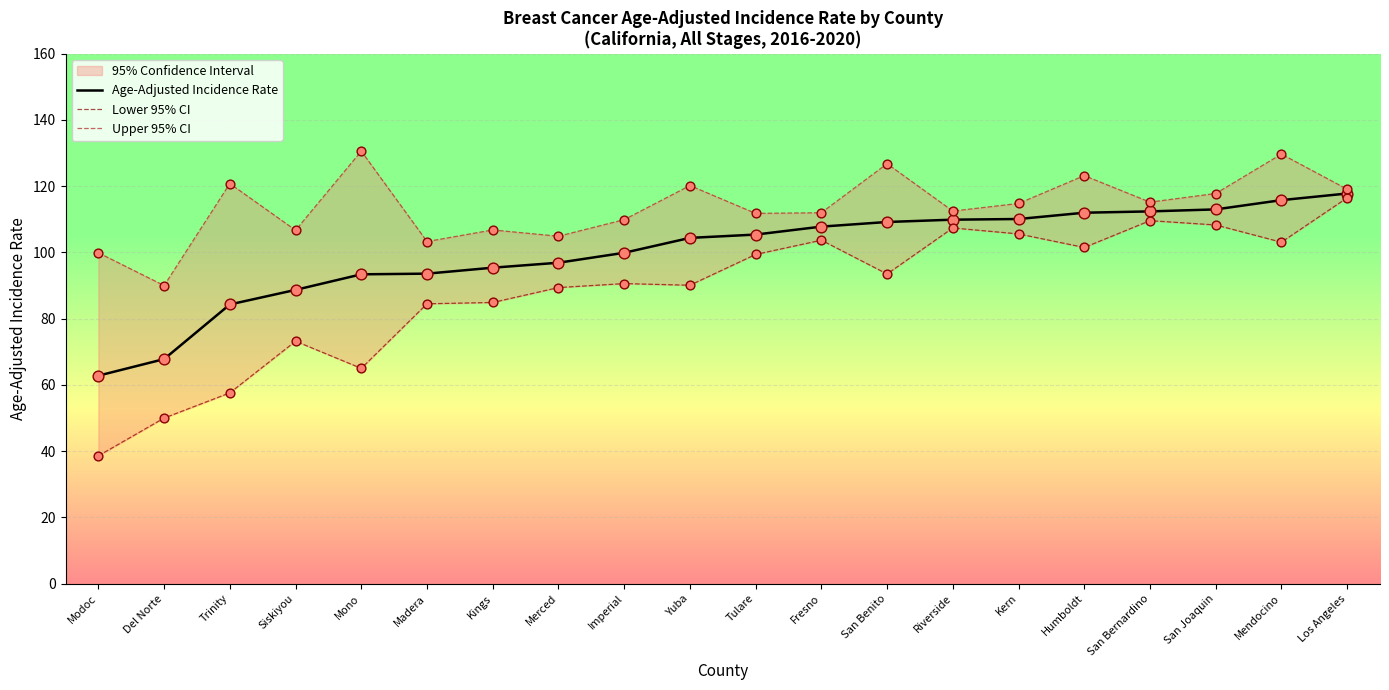

At which category is the sum across all series the highest?

Los Angeles